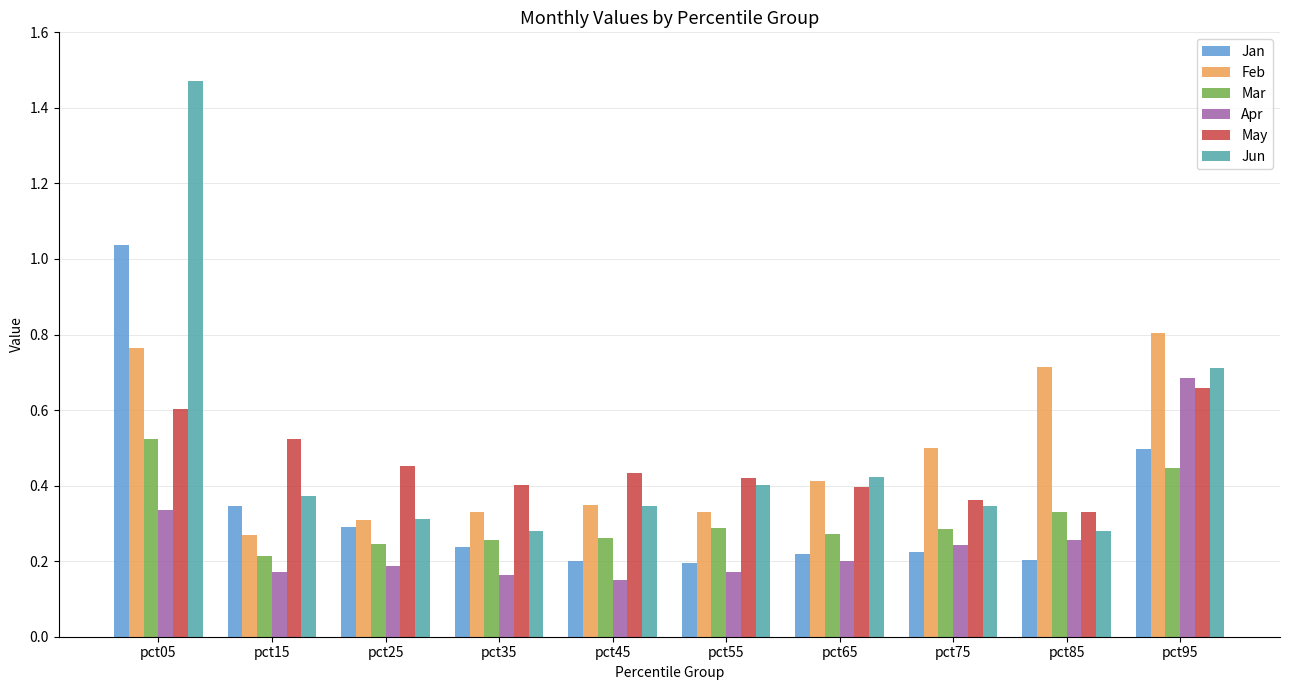

At which category is the sum across all series the highest?

pct05